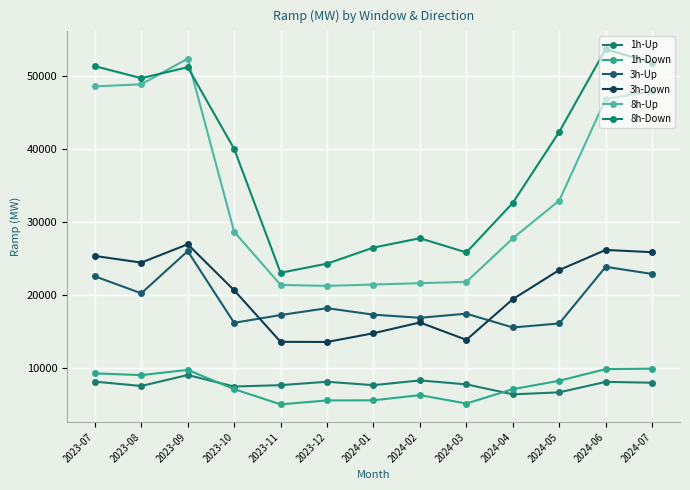

What is the difference between the 1h-Up values at 2023-09 and 2024-01?

1389.6